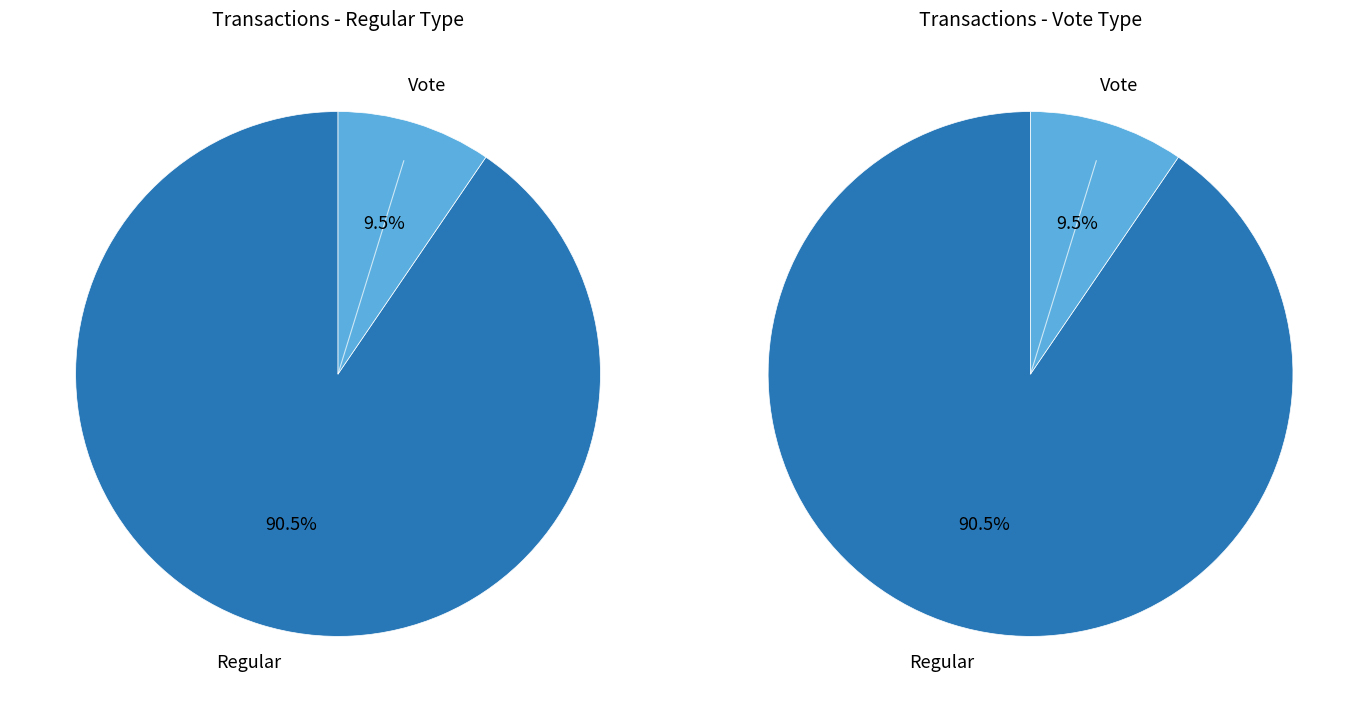

Count the number of slices in the pie.

2